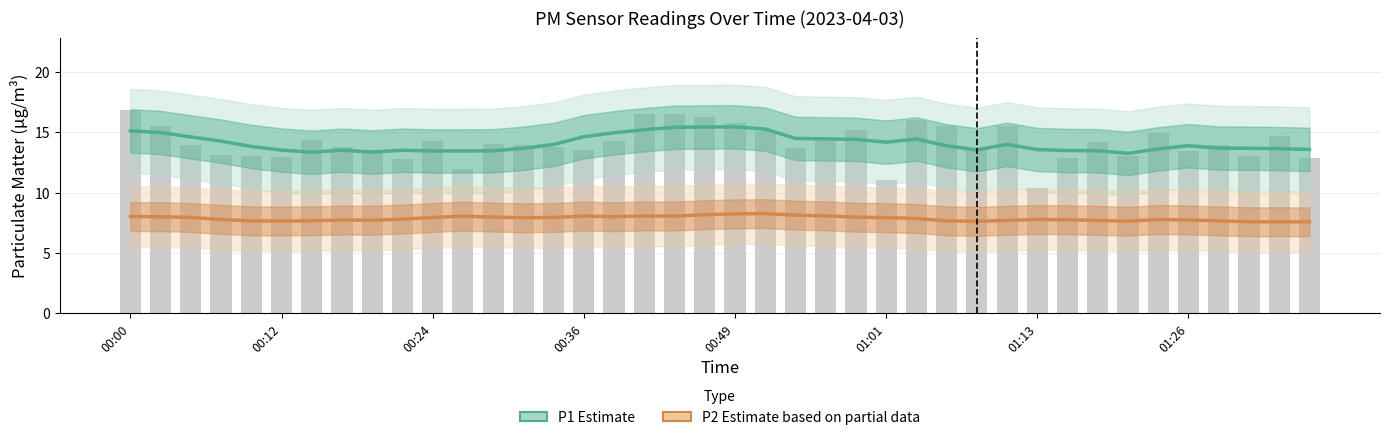

True or false: P1 Estimate has a value of 13.5 at 01:26.

True